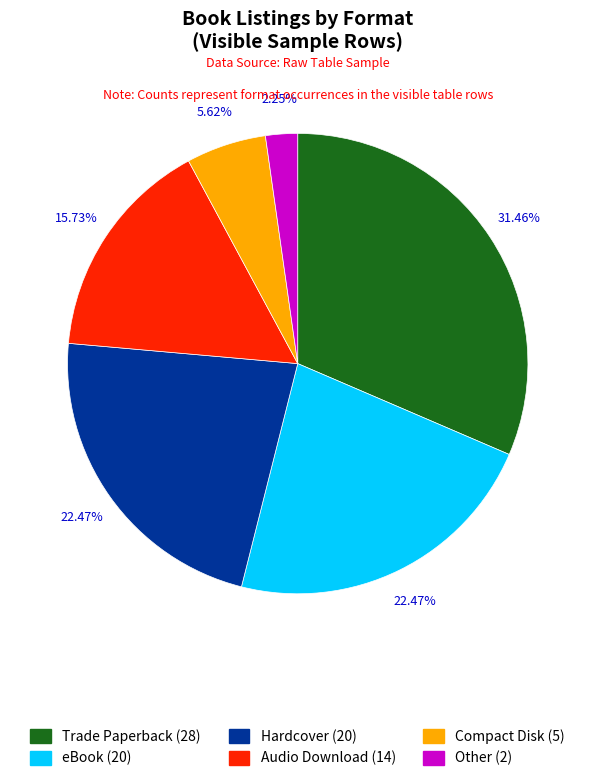

What is the total percentage of Compact Disk and eBook?

28.1%